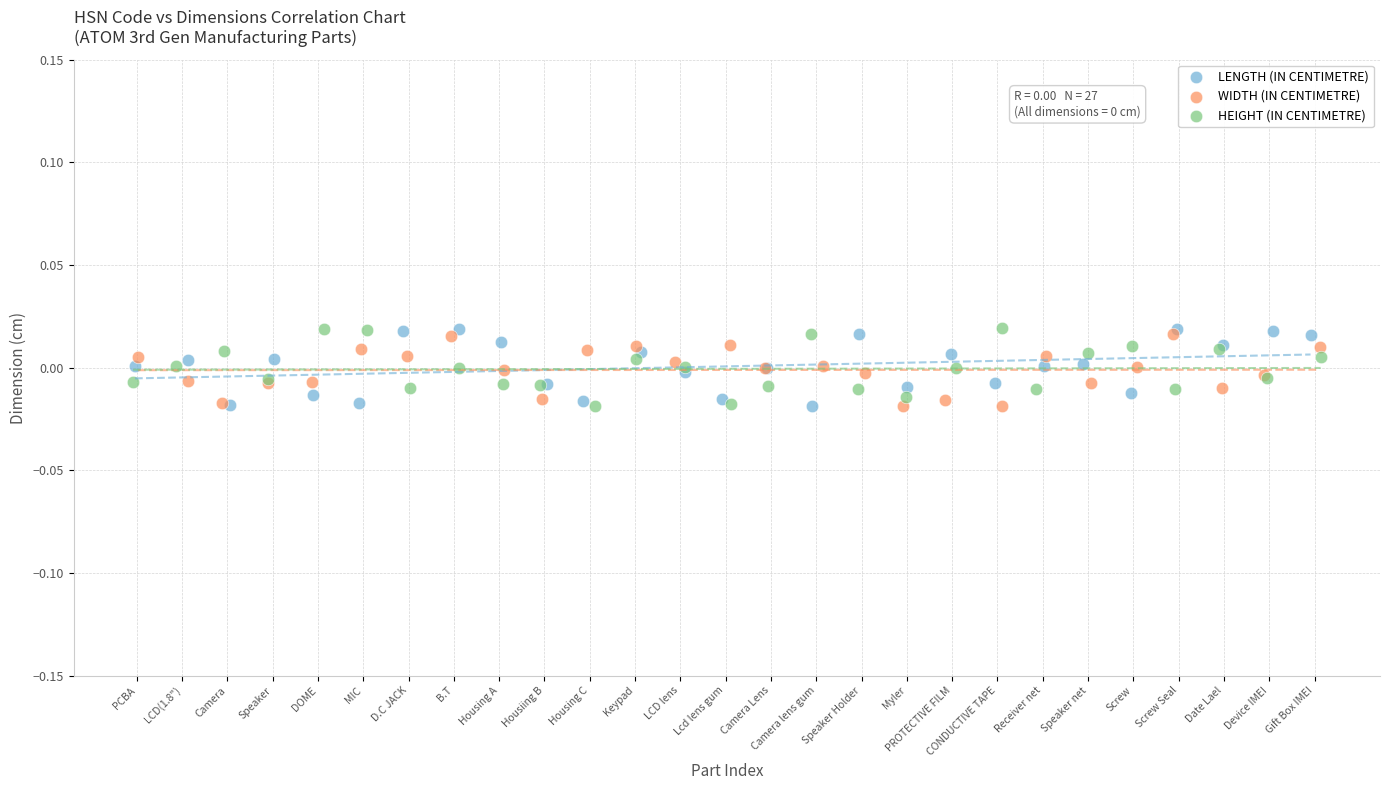

What are all the series names shown in the legend?

LENGTH (IN CENTIMETRE), WIDTH (IN CENTIMETRE), HEIGHT (IN CENTIMETRE)